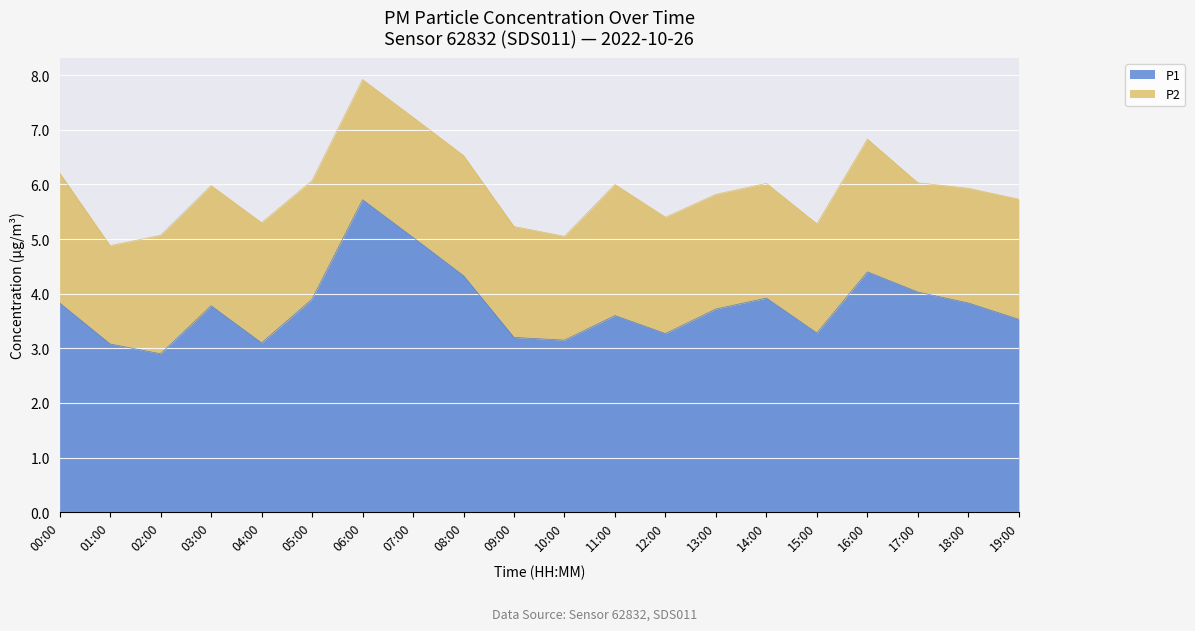

At which label is the value closest to 4?

17:00